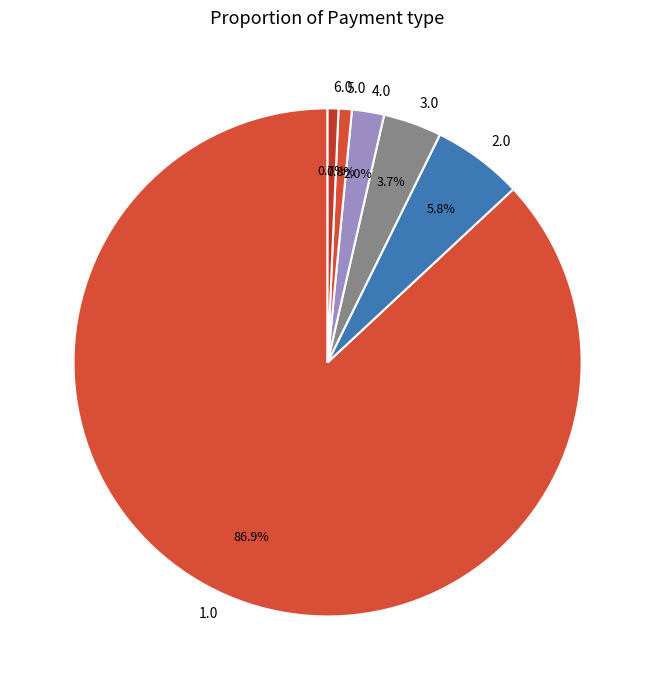

Between 3.0 and 6.0, which is larger?

3.0